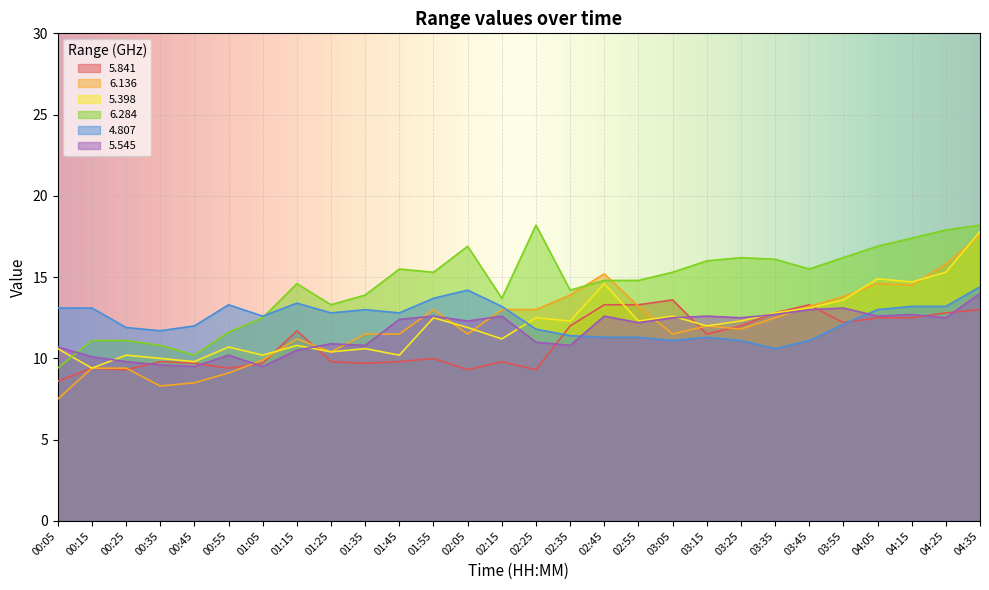

True or false: 6.284 and 5.841 intersect in this chart.

False